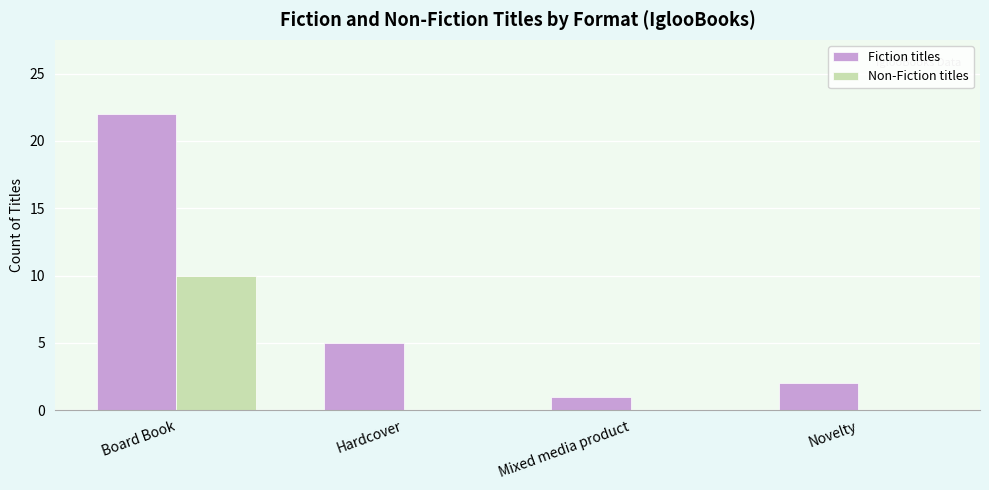

Where is Fiction titles nearest to the value 11?

Hardcover